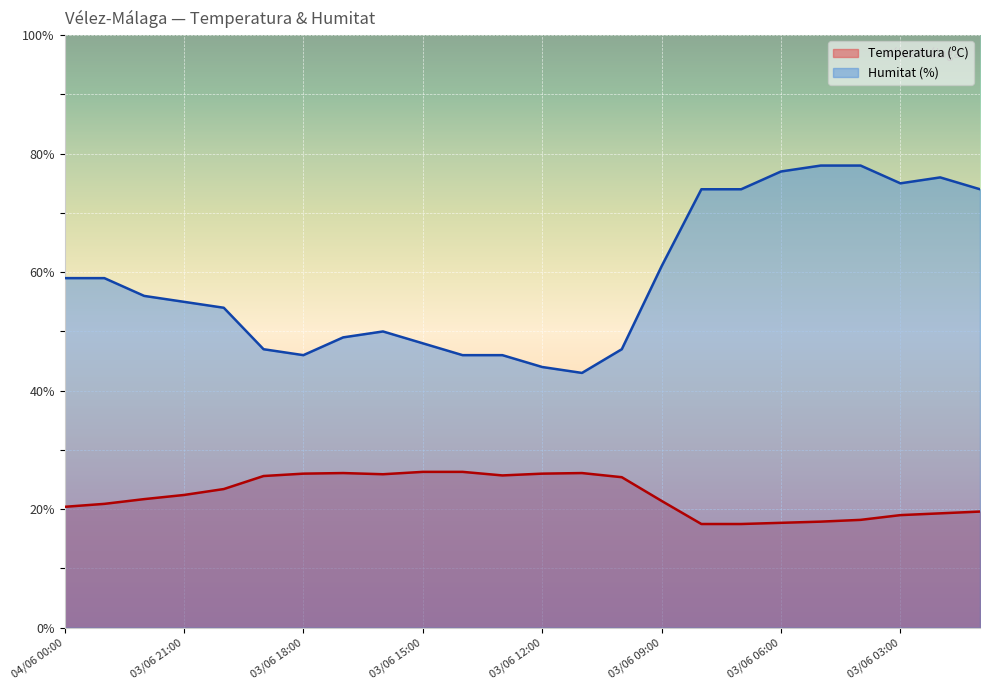

Reading left to right, extract all data points from this chart.

Temperatura (ºC): 04/06 00:00=20.4	03/06 23:00=20.9	03/06 22:00=21.7	03/06 21:00=22.4	03/06 20:00=23.4	03/06 19:00=25.6	03/06 18:00=26.0	03/06 17:00=26.1	03/06 16:00=25.9	03/06 15:00=26.3	03/06 14:00=26.3	03/06 13:00=25.7	03/06 12:00=26.0	03/06 11:00=26.1	03/06 10:00=25.4	03/06 09:00=21.4	03/06 08:00=17.5	03/06 07:00=17.5	03/06 06:00=17.7	03/06 05:00=17.9	03/06 04:00=18.2	03/06 03:00=19.0	03/06 02:00=19.3	03/06 01:00=19.6
Humitat (%): 04/06 00:00=59.0	03/06 23:00=59.0	03/06 22:00=56.0	03/06 21:00=55.0	03/06 20:00=54.0	03/06 19:00=47.0	03/06 18:00=46.0	03/06 17:00=49.0	03/06 16:00=50.0	03/06 15:00=48.0	03/06 14:00=46.0	03/06 13:00=46.0	03/06 12:00=44.0	03/06 11:00=43.0	03/06 10:00=47.0	03/06 09:00=61.0	03/06 08:00=74.0	03/06 07:00=74.0	03/06 06:00=77.0	03/06 05:00=78.0	03/06 04:00=78.0	03/06 03:00=75.0	03/06 02:00=76.0	03/06 01:00=74.0